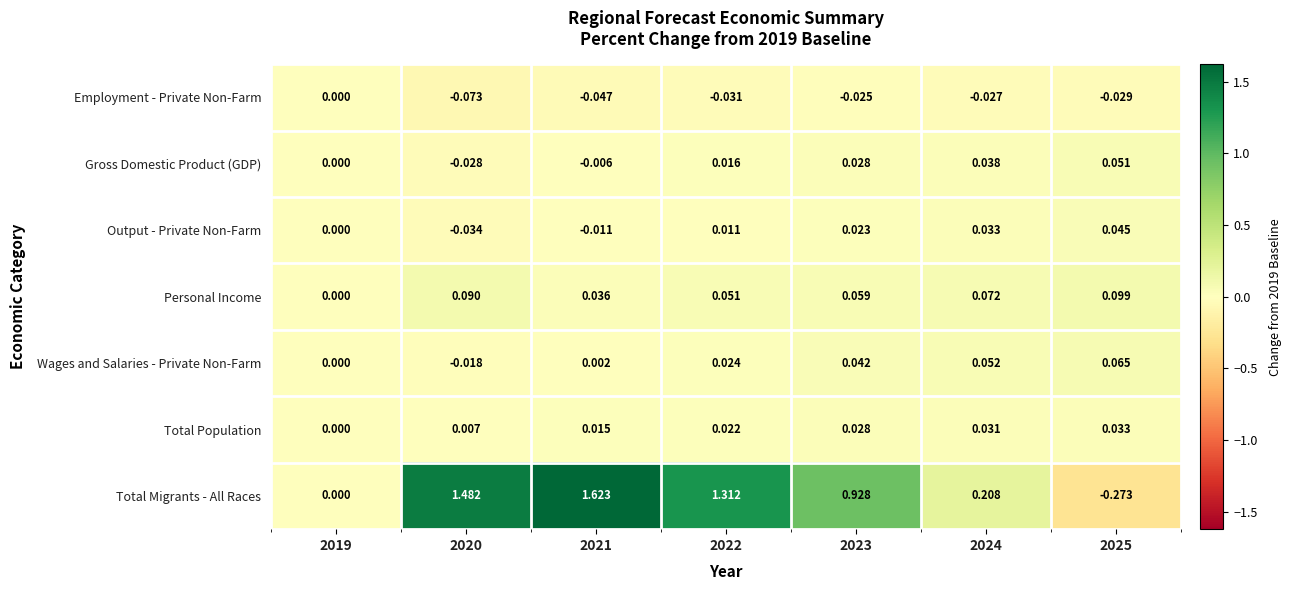

Which series has the largest total across all categories?

Total Migrants - All Races